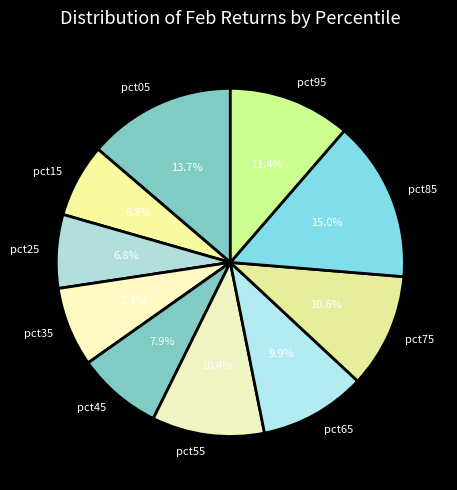

Is there any slice that represents more than half of the pie?

No